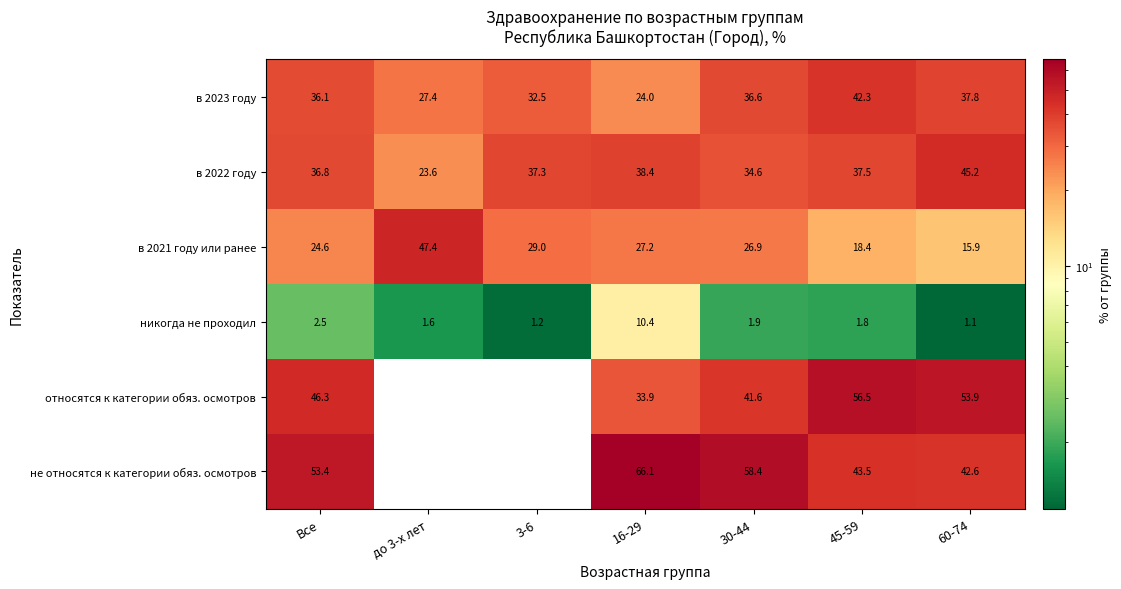

Which category has the highest value in the никогда не проходил series?

16-29